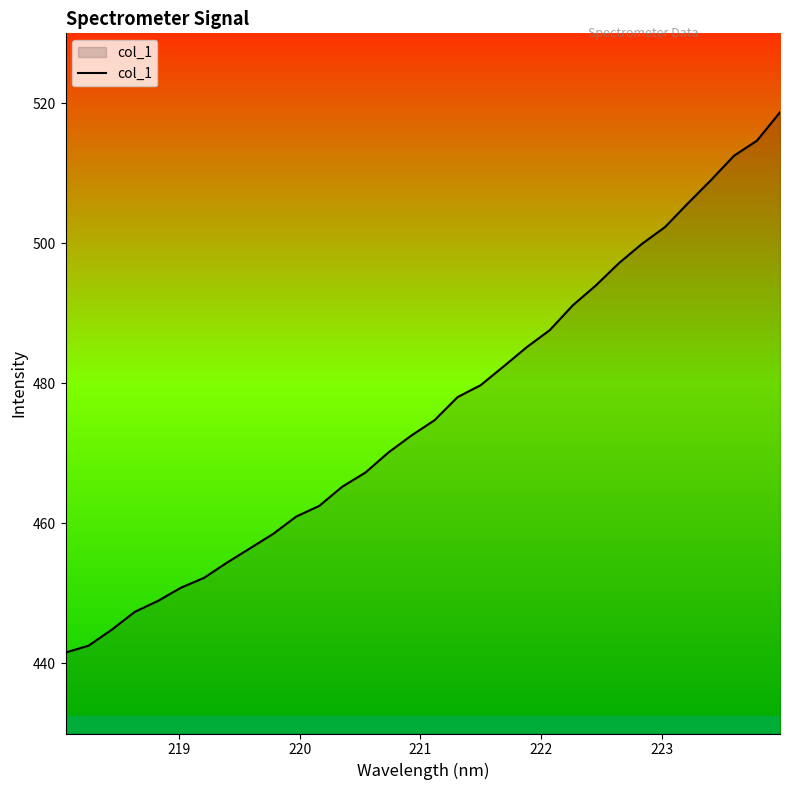

What is the sum of all values?

15229.3